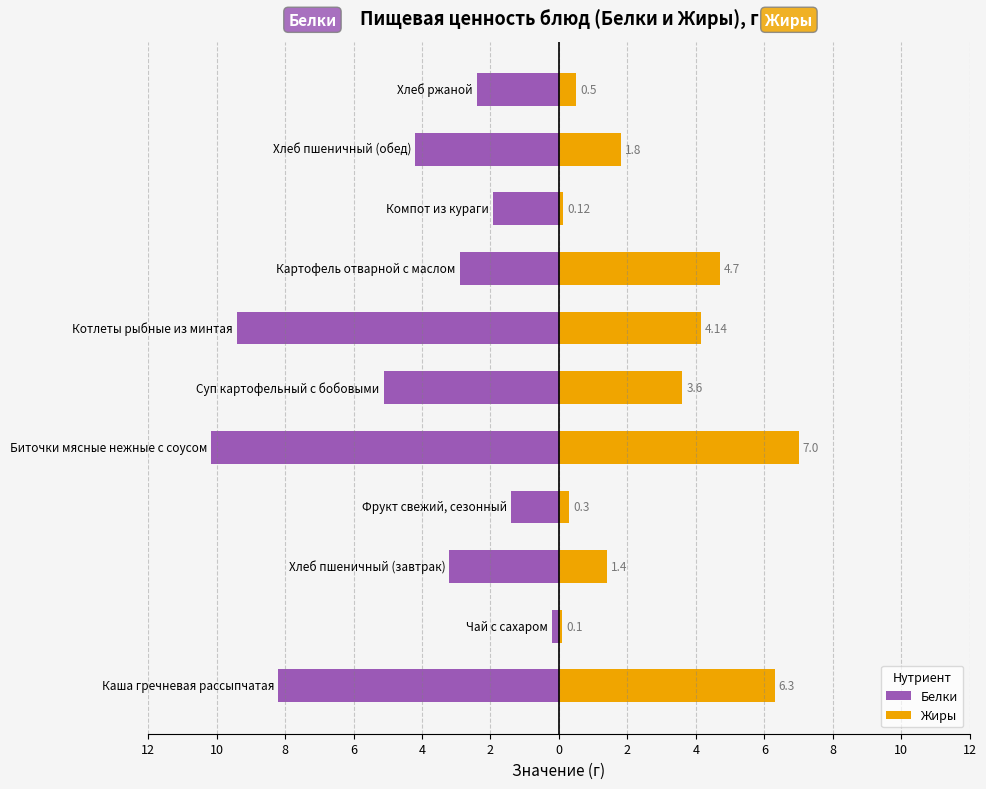

Are the bars horizontal?

Yes